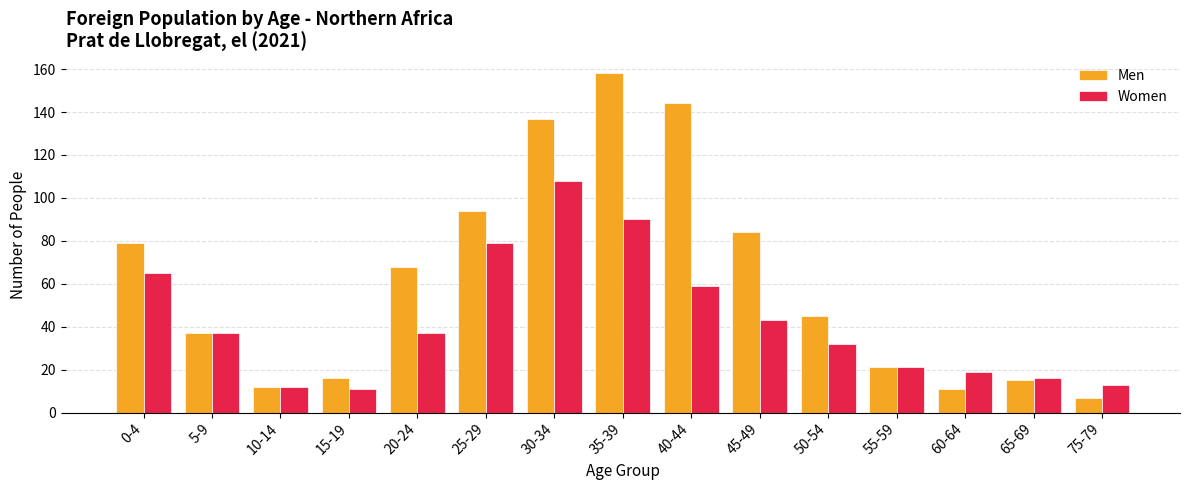

Reading left to right, transcribe all the data shown in this chart.

Men: 0-4=79	5-9=37	10-14=12	15-19=16	20-24=68	25-29=94	30-34=137	35-39=158	40-44=144	45-49=84	50-54=45	55-59=21	60-64=11	65-69=15	75-79=7
Women: 0-4=65	5-9=37	10-14=12	15-19=11	20-24=37	25-29=79	30-34=108	35-39=90	40-44=59	45-49=43	50-54=32	55-59=21	60-64=19	65-69=16	75-79=13